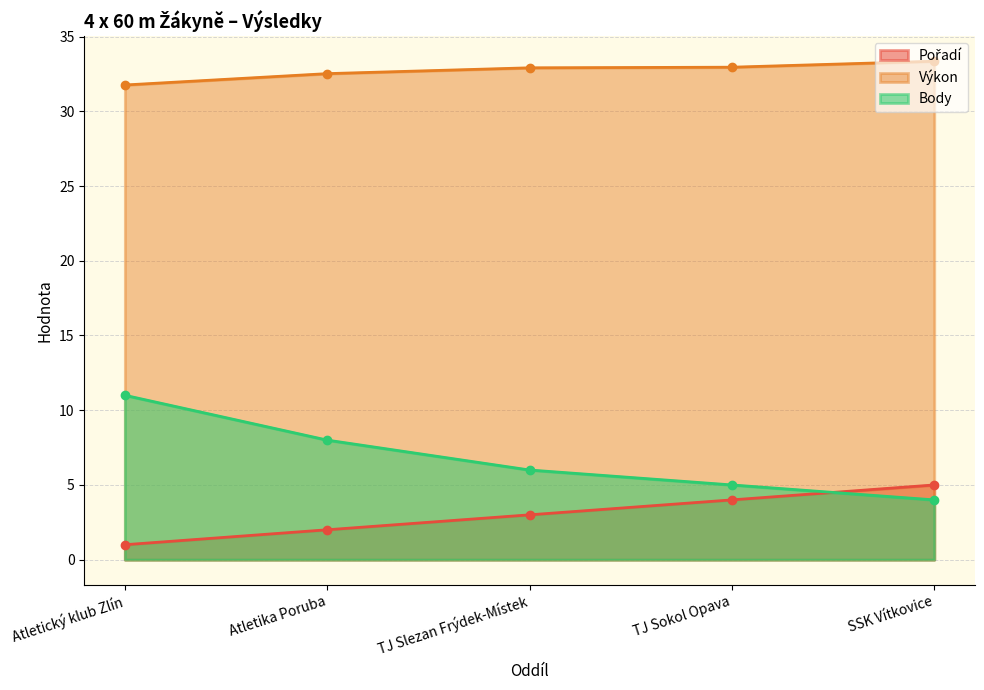

At how many categories does at least one series exceed 30?

5